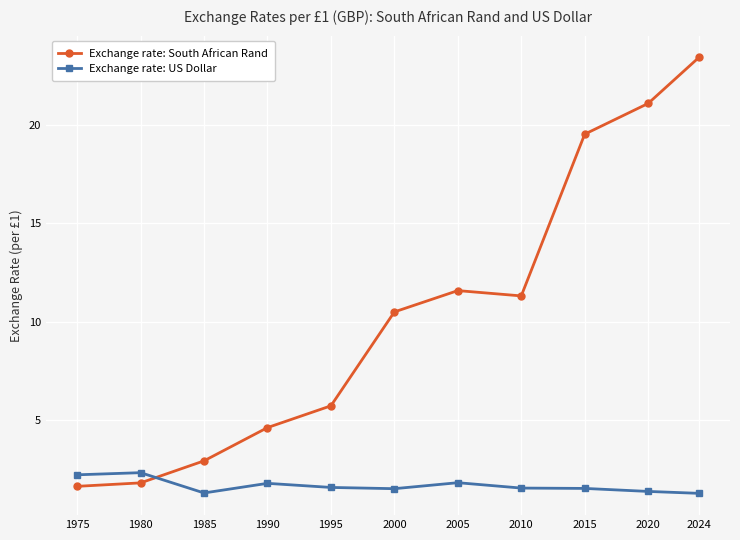

How many intersections are there between Exchange rate: US Dollar and Exchange rate: South African Rand?

1